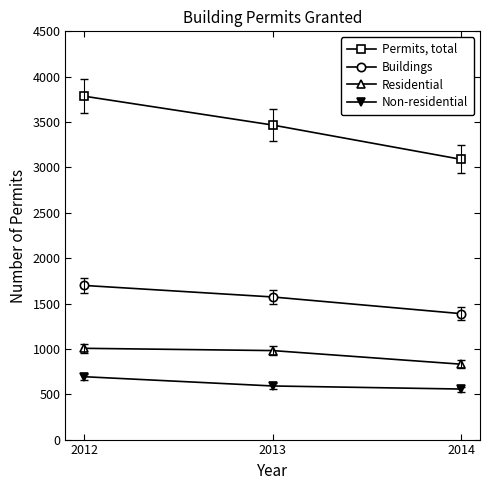

What is the sum of all Non-residential values?

1841